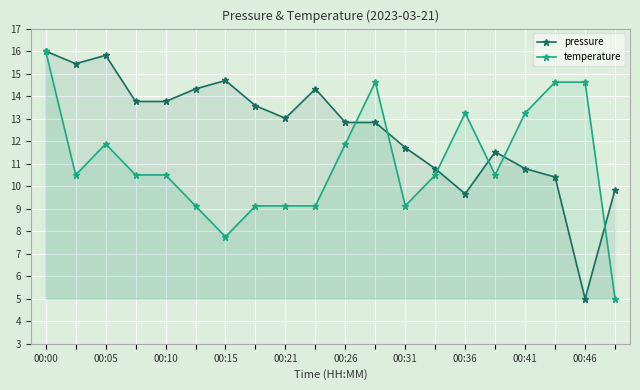

What is the difference between the highest and lowest values at 00:26?

1.0